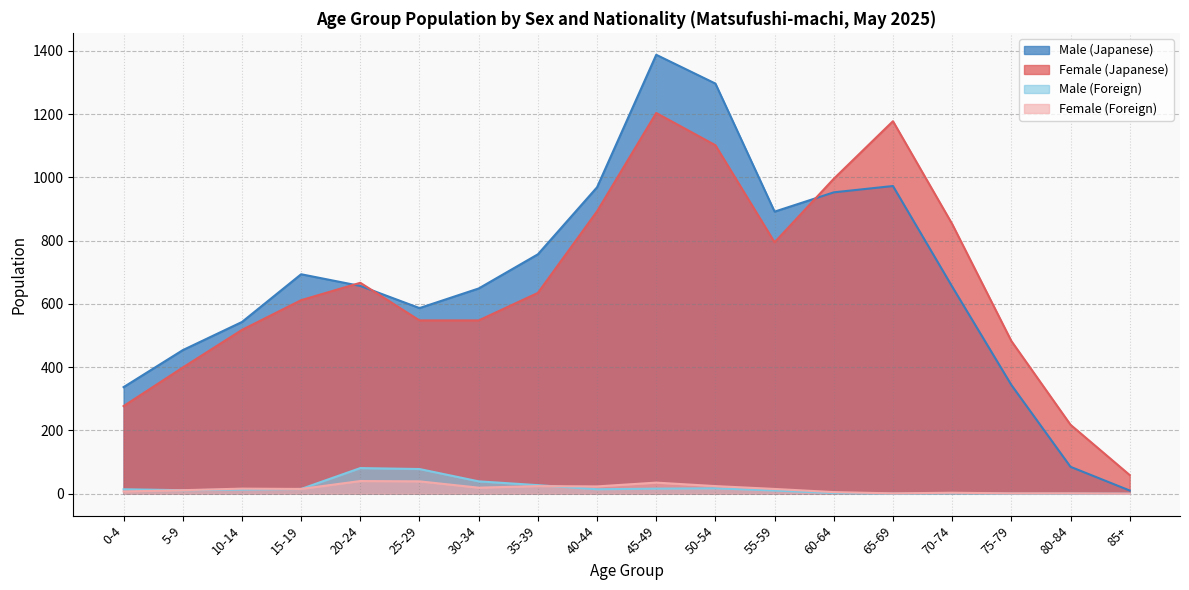

What is the value of the Female (Foreign) point at the 13th from the left?

5